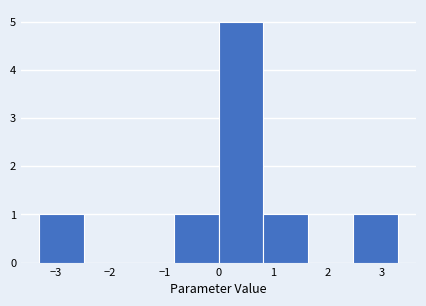

Reading left to right, transcribe this chart: for each bar, give the range it covers on the x-axis and its height. Neither the bar edges nor the heights are printed on the chart, so give them approximately, as read against the axes.

-3.3 to -2.5: 1
-2.5 to -1.7: 0
-1.7 to -0.8: 0
-0.8 to 0.0: 1
0.0 to 0.8: 5
0.8 to 1.7: 1
1.7 to 2.5: 0
2.5 to 3.3: 1